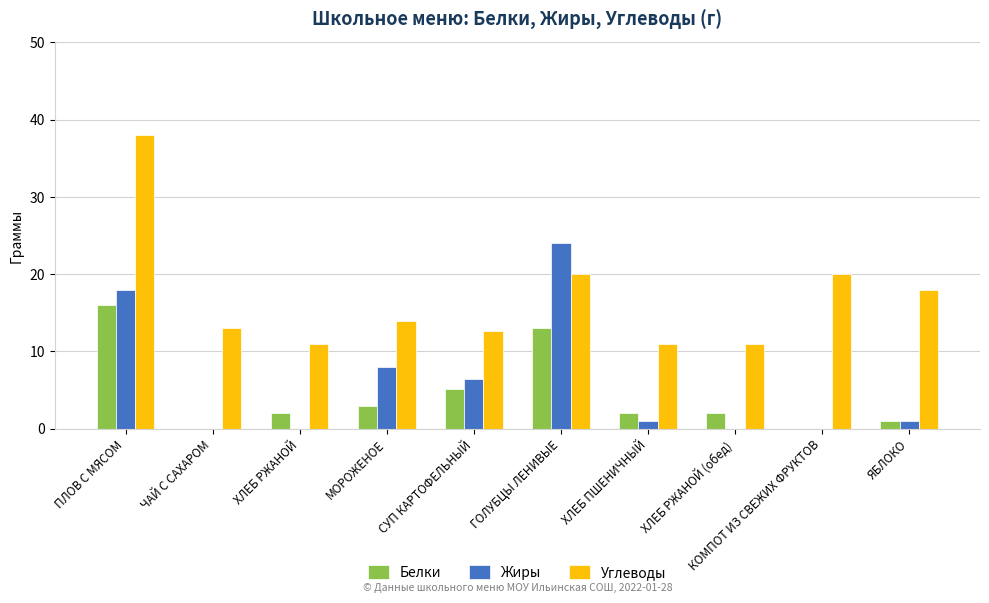

Count the number of data series in this chart.

3